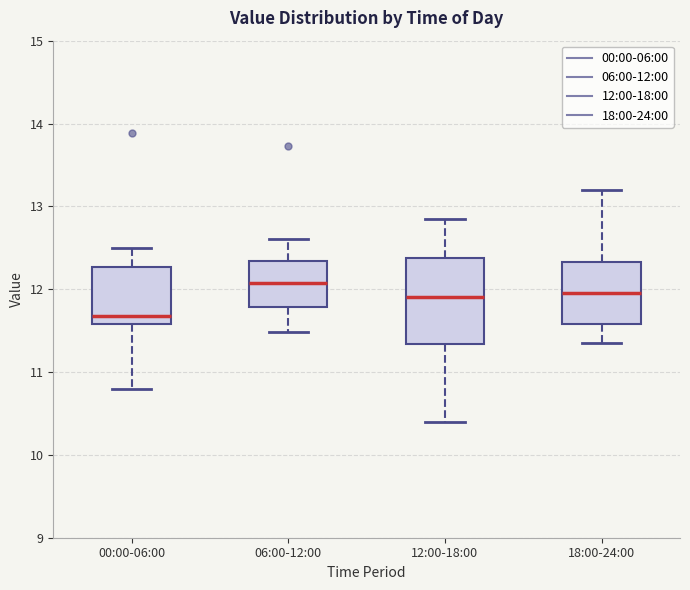

Reading left to right, read every box against the y-axis: the position of its median line, the range the box covers, and the ends of its whiskers. The values are not printed on the chart, so give them approximately, as read against the axis.

00:00-06:00: median 11.7, box 11.6 to 12.3, whiskers 10.8 to 12.5
06:00-12:00: median 12.1, box 11.8 to 12.3, whiskers 11.5 to 12.6
12:00-18:00: median 11.9, box 11.3 to 12.4, whiskers 10.4 to 12.9
18:00-24:00: median 12.0, box 11.6 to 12.3, whiskers 11.4 to 13.2